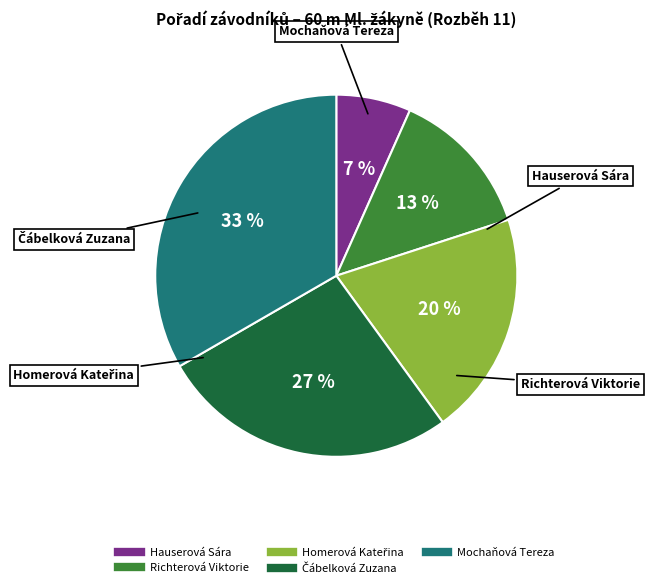

Count the number of slices in the pie.

5